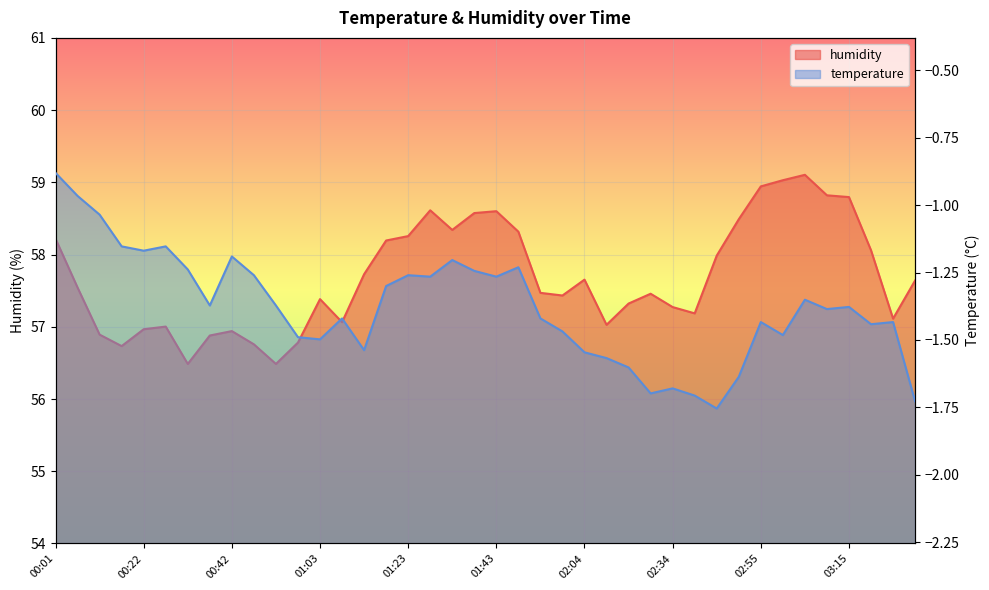

The chart shows a value of 56.7 at 00:17. True or false?

True